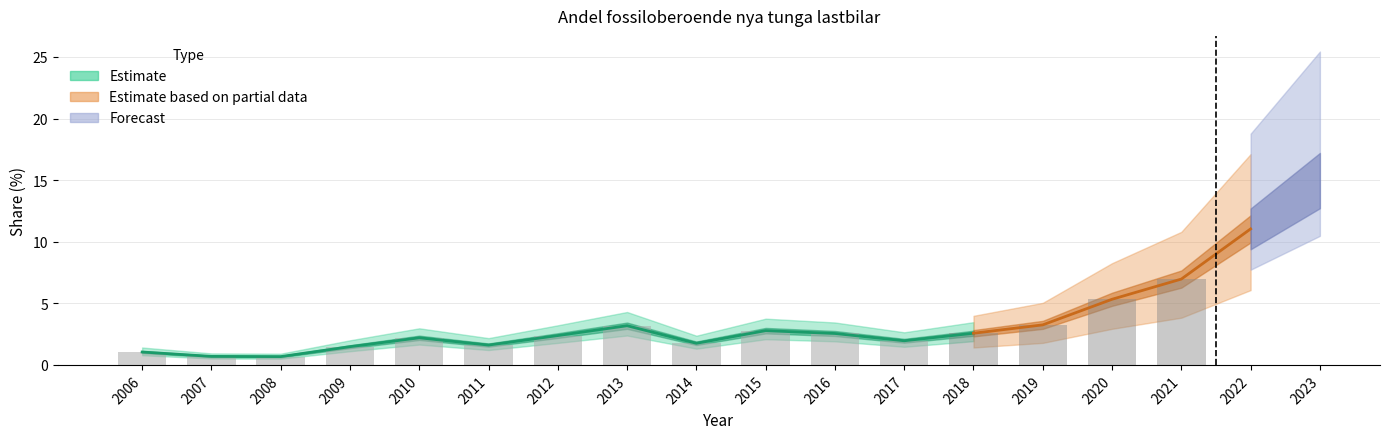

The value at 2016 is 2.5. True or false?

True